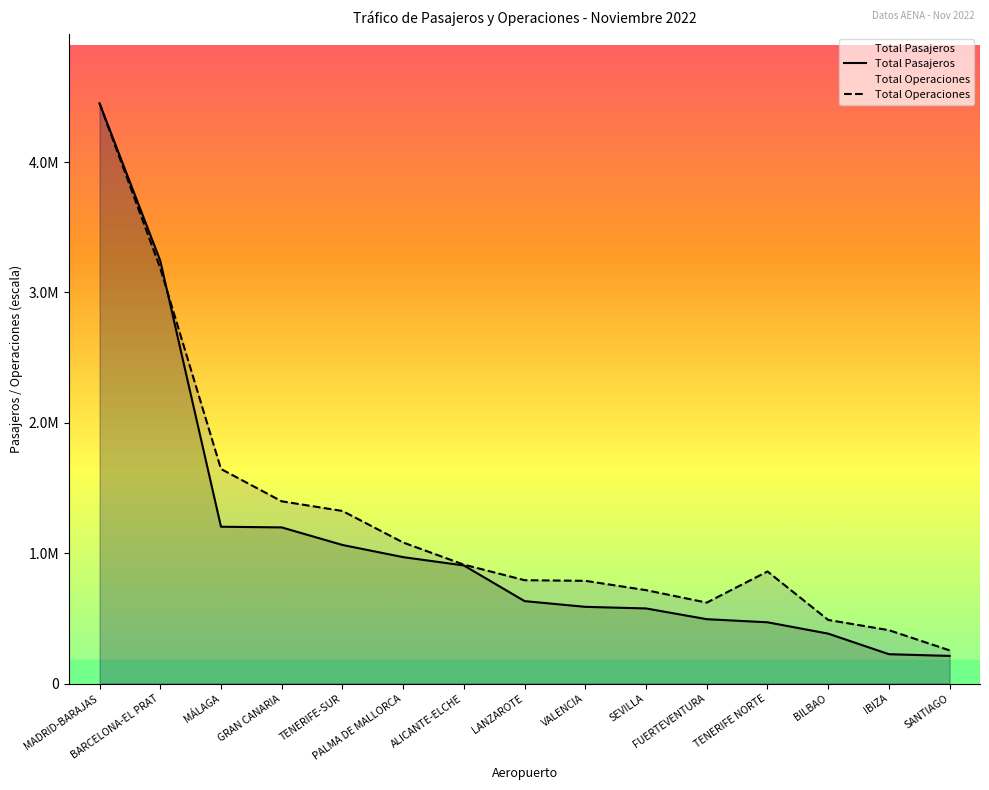

How many lines are shown in the chart?

2